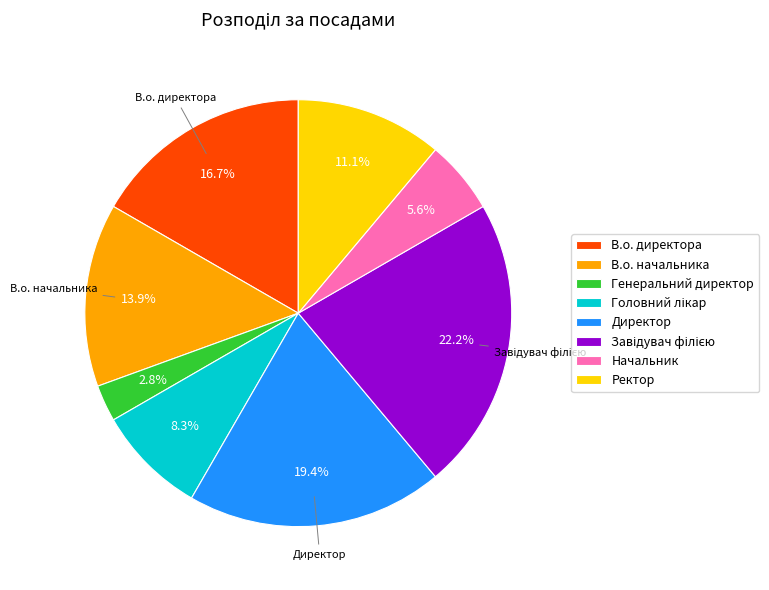

Which category has the smallest portion of the pie?

Генеральний директор